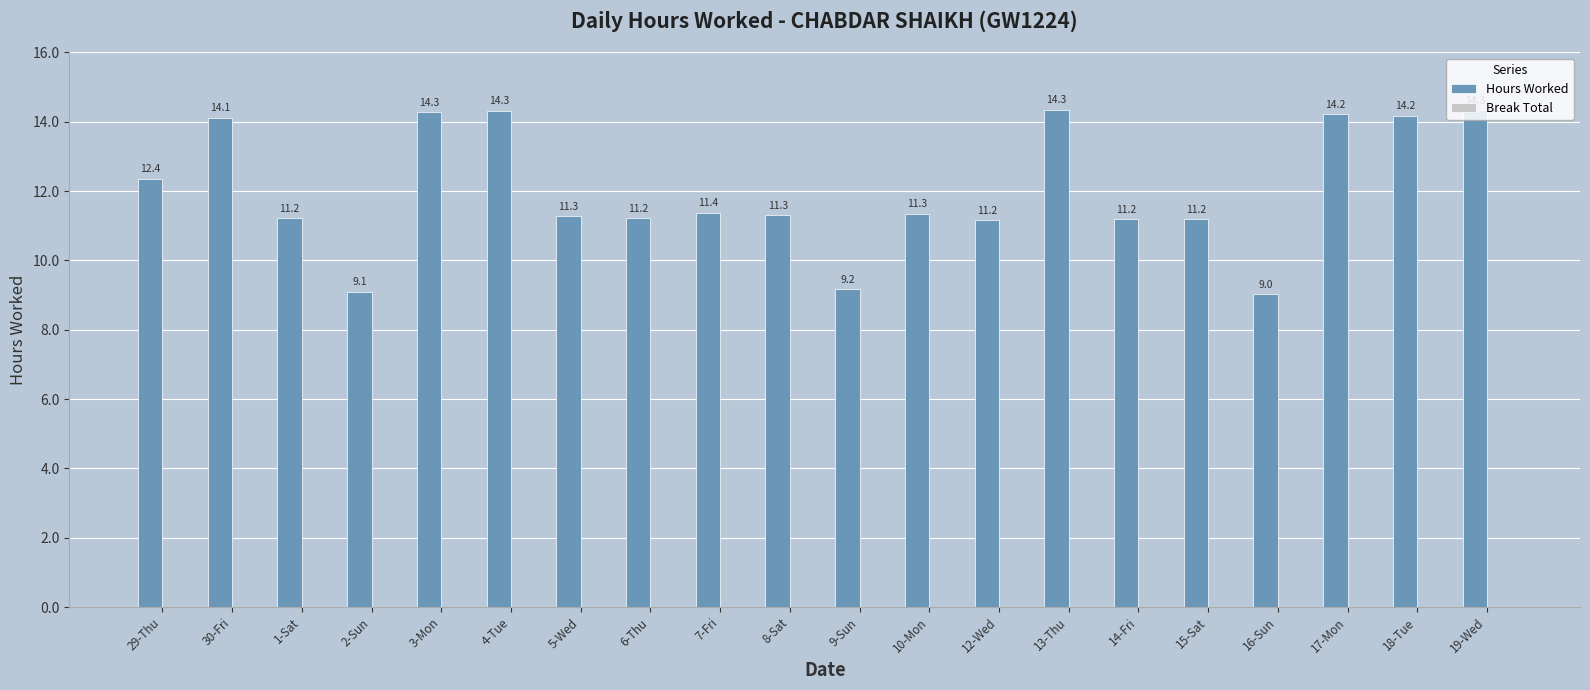

What is the label of the 20th bar from the right?

29-Thu